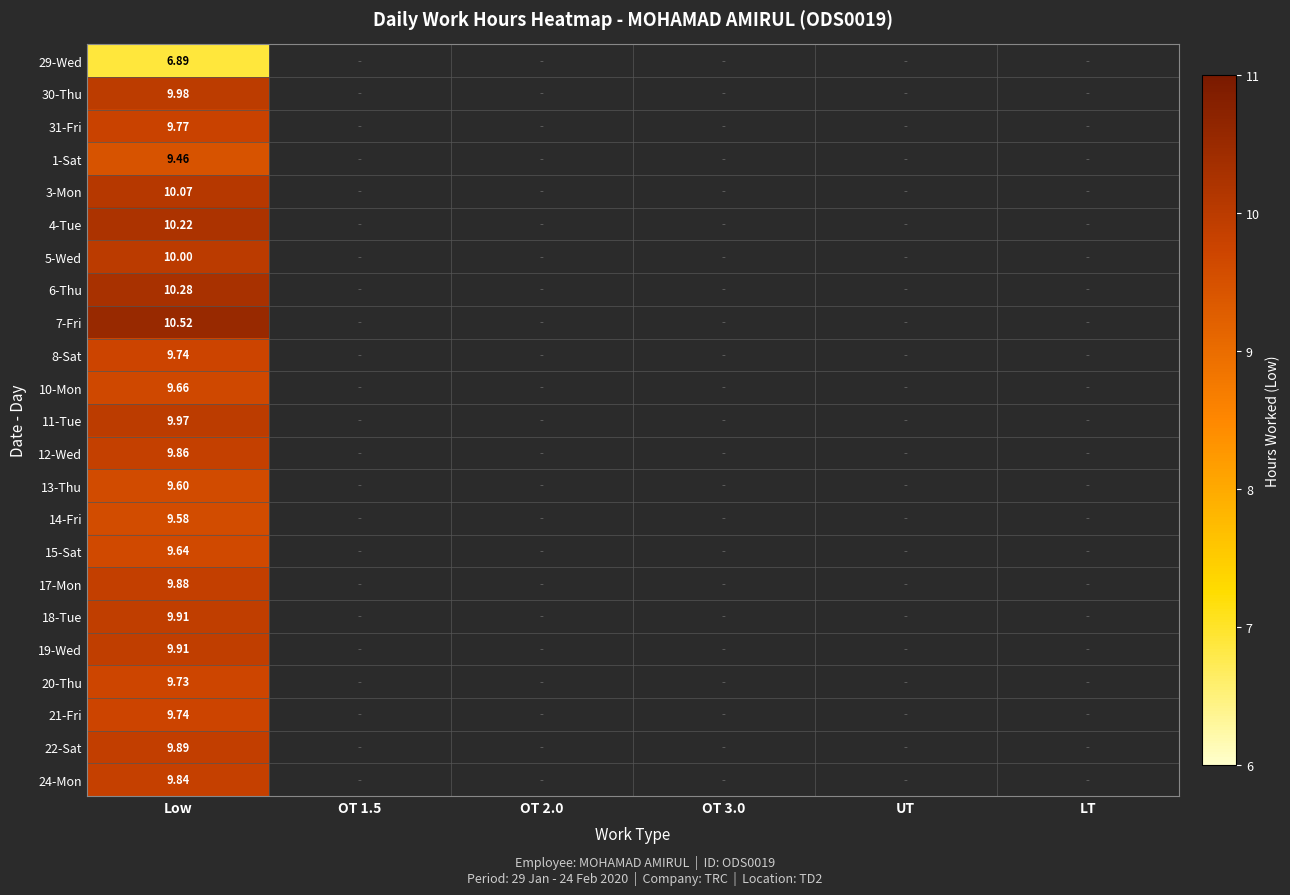

What is the maximum value shown in the chart?

10.5